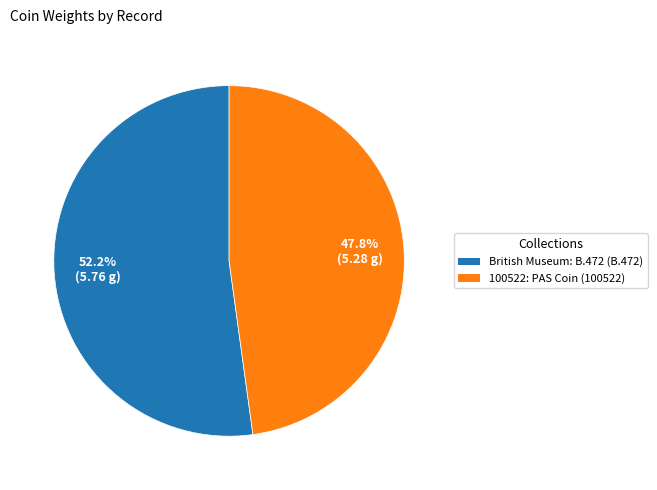

To the nearest percent, what is the difference between the British Museum: B.472 (B.472) and 100522: PAS Coin (100522) slice percentages?

4%